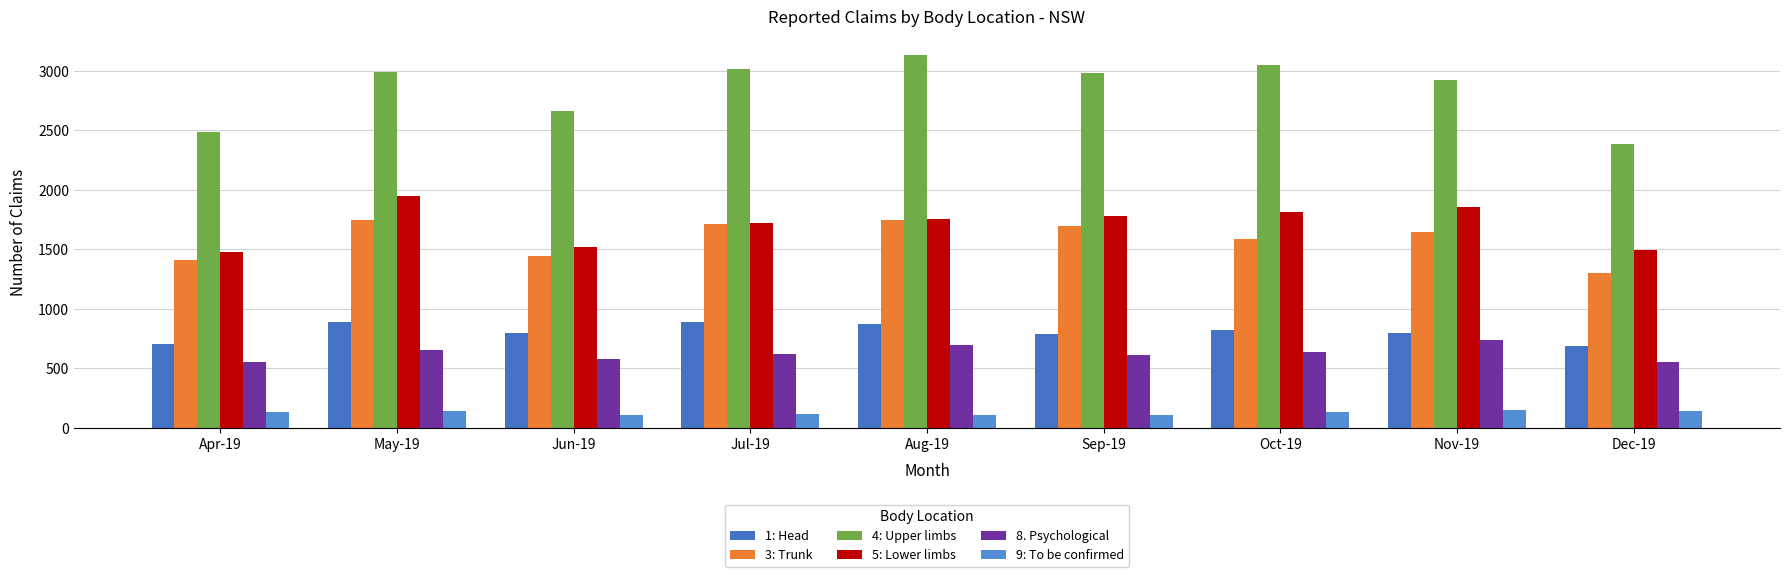

How many groups of bars are there?

9